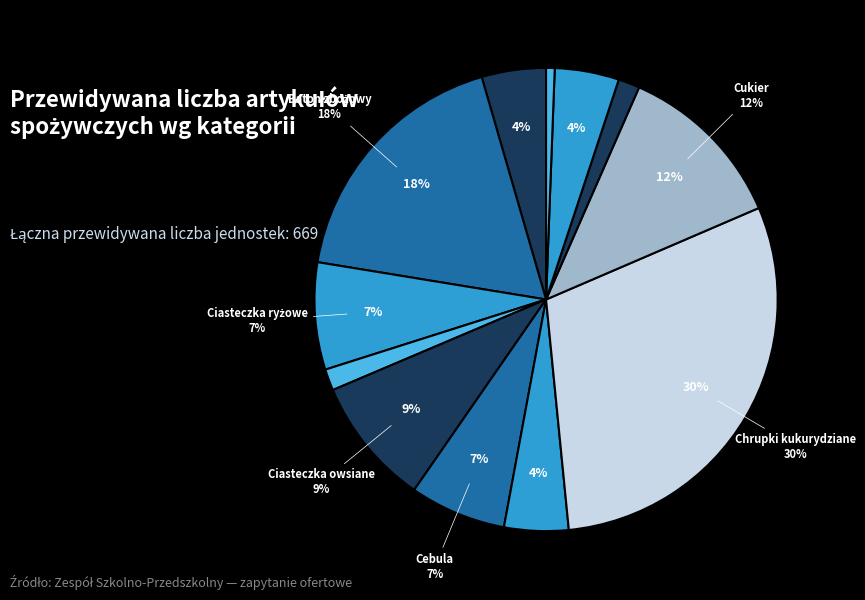

How many segments does this pie chart have?

12